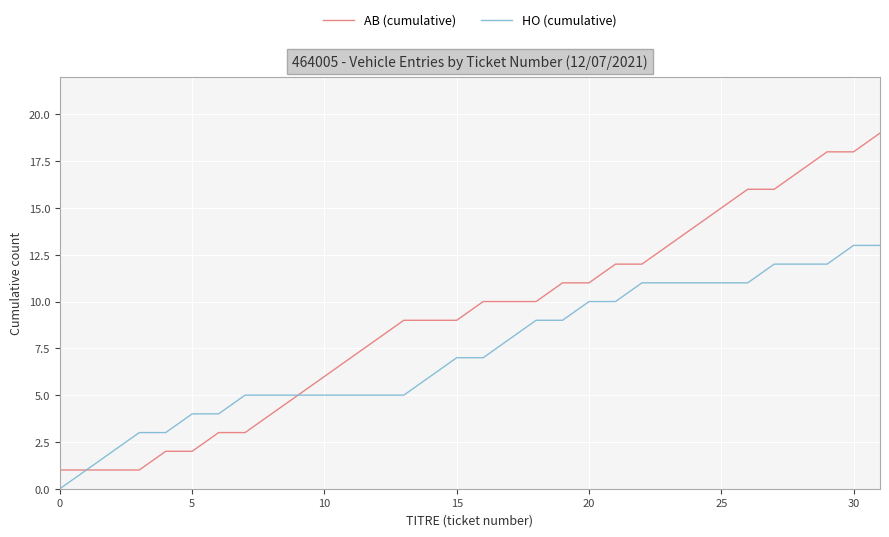

Which series has the widest spread of values?

AB (cumulative)